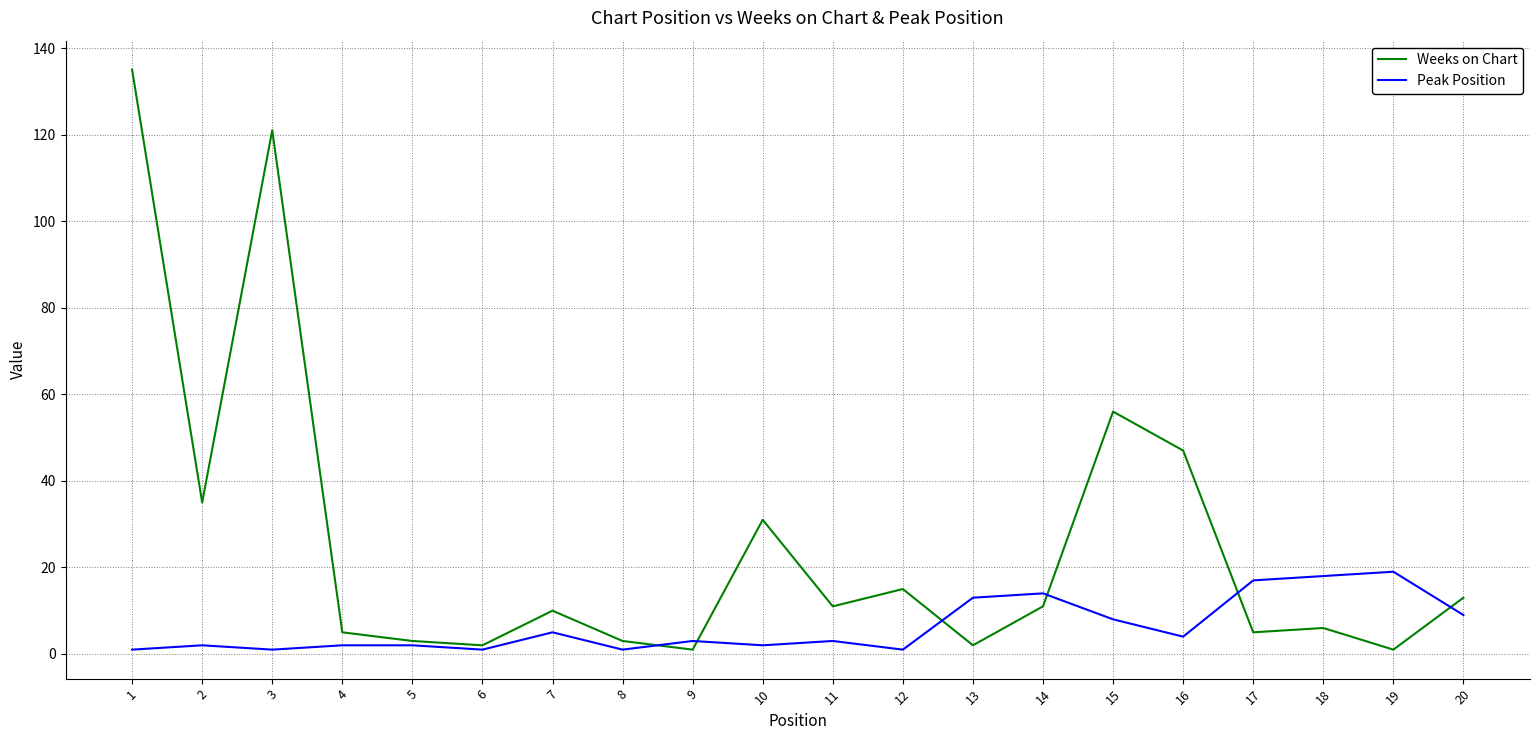

Reading left to right, list all the values displayed in this chart.

Weeks on Chart: 1=135	2=35	3=121	4=5	5=3	6=2	7=10	8=3	9=1	10=31	11=11	12=15	13=2	14=11	15=56	16=47	17=5	18=6	19=1	20=13
Peak Position: 1=1	2=2	3=1	4=2	5=2	6=1	7=5	8=1	9=3	10=2	11=3	12=1	13=13	14=14	15=8	16=4	17=17	18=18	19=19	20=9